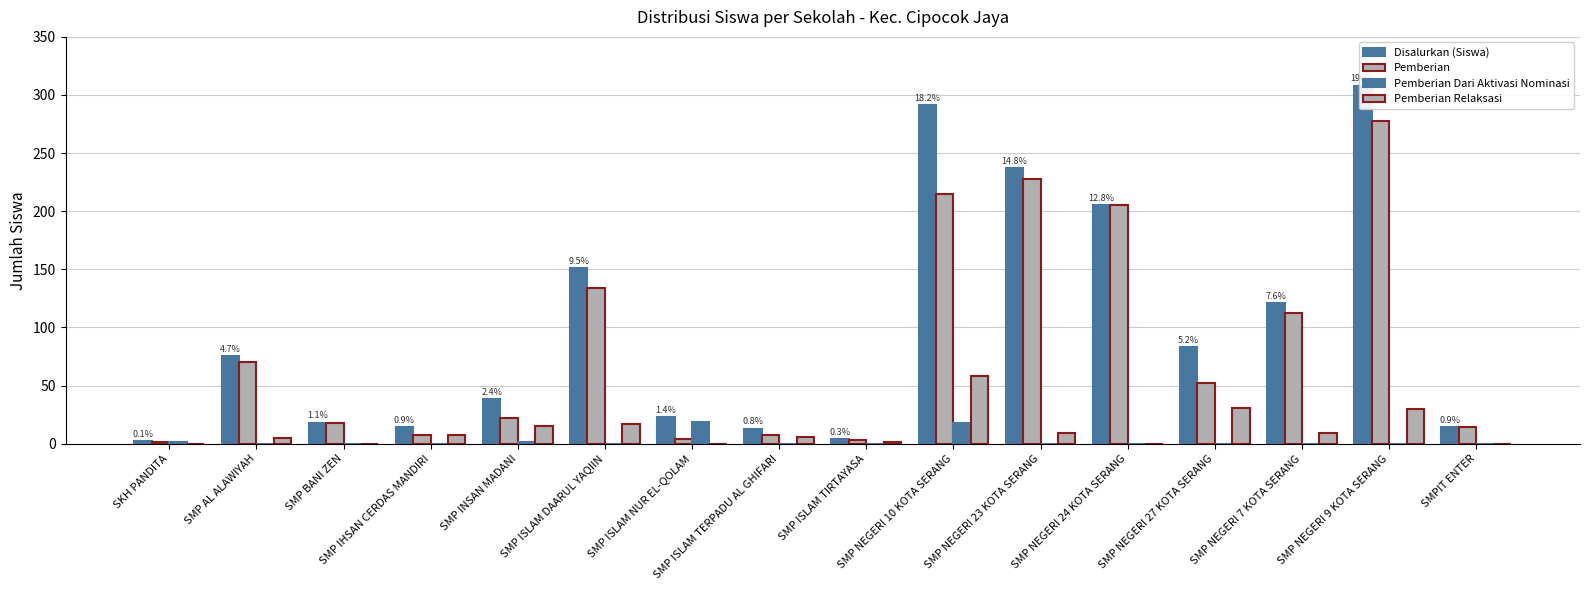

Reading left to right, extract all data points from this chart.

Disalurkan (Siswa): SKH PANDITA=2	SMP AL ALAWIYAH=75	SMP BANI ZEN=18	SMP IHSAN CERDAS MANDIRI=14	SMP INSAN MADANI=38	SMP ISLAM DAARUL YAQIIN=151	SMP ISLAM NUR EL-QOLAM=23	SMP ISLAM TERPADU AL GHIFARI=13	SMP ISLAM TIRTAYASA=4	SMP NEGERI 10 KOTA SERANG=291	SMP NEGERI 23 KOTA SERANG=237	SMP NEGERI 24 KOTA SERANG=205	SMP NEGERI 27 KOTA SERANG=83	SMP NEGERI 7 KOTA SERANG=121	SMP NEGERI 9 KOTA SERANG=308	SMPIT ENTER=14
Pemberian: SKH PANDITA=1	SMP AL ALAWIYAH=70	SMP BANI ZEN=18	SMP IHSAN CERDAS MANDIRI=7	SMP INSAN MADANI=22	SMP ISLAM DAARUL YAQIIN=134	SMP ISLAM NUR EL-QOLAM=4	SMP ISLAM TERPADU AL GHIFARI=7	SMP ISLAM TIRTAYASA=3	SMP NEGERI 10 KOTA SERANG=215	SMP NEGERI 23 KOTA SERANG=228	SMP NEGERI 24 KOTA SERANG=205	SMP NEGERI 27 KOTA SERANG=52	SMP NEGERI 7 KOTA SERANG=112	SMP NEGERI 9 KOTA SERANG=278	SMPIT ENTER=14
Pemberian Dari Aktivasi Nominasi: SKH PANDITA=1	SMP AL ALAWIYAH=0	SMP BANI ZEN=0	SMP IHSAN CERDAS MANDIRI=0	SMP INSAN MADANI=1	SMP ISLAM DAARUL YAQIIN=0	SMP ISLAM NUR EL-QOLAM=19	SMP ISLAM TERPADU AL GHIFARI=0	SMP ISLAM TIRTAYASA=0	SMP NEGERI 10 KOTA SERANG=18	SMP NEGERI 23 KOTA SERANG=0	SMP NEGERI 24 KOTA SERANG=0	SMP NEGERI 27 KOTA SERANG=0	SMP NEGERI 7 KOTA SERANG=0	SMP NEGERI 9 KOTA SERANG=0	SMPIT ENTER=0
Pemberian Relaksasi: SKH PANDITA=0	SMP AL ALAWIYAH=5	SMP BANI ZEN=0	SMP IHSAN CERDAS MANDIRI=7	SMP INSAN MADANI=15	SMP ISLAM DAARUL YAQIIN=17	SMP ISLAM NUR EL-QOLAM=0	SMP ISLAM TERPADU AL GHIFARI=6	SMP ISLAM TIRTAYASA=1	SMP NEGERI 10 KOTA SERANG=58	SMP NEGERI 23 KOTA SERANG=9	SMP NEGERI 24 KOTA SERANG=0	SMP NEGERI 27 KOTA SERANG=31	SMP NEGERI 7 KOTA SERANG=9	SMP NEGERI 9 KOTA SERANG=30	SMPIT ENTER=0